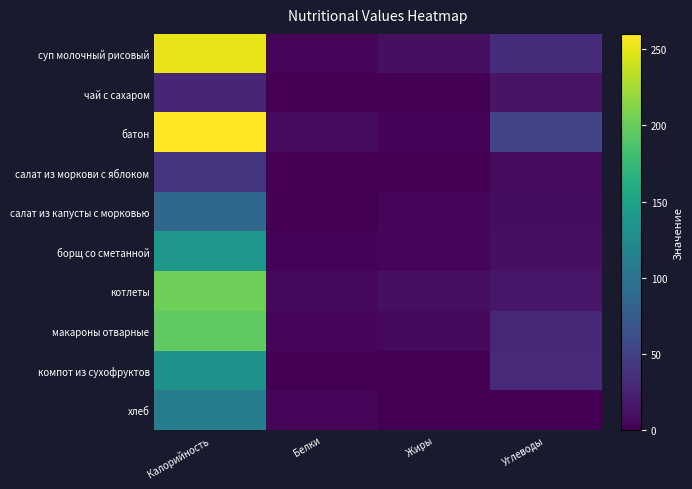

Reading right to left, transcribe all the data shown in this chart.

суп молочный рисовый: Углеводы=33	Жиры=11	Белки=5	Калорийность=251
чай с сахаром: Углеводы=14	Жиры=0	Белки=0	Калорийность=28
батон: Углеводы=53	Жиры=3	Белки=8	Калорийность=260
салат из моркови с яблоком: Углеводы=8	Жиры=0	Белки=1	Калорийность=40
салат из капусты с морковью: Углеводы=9	Жиры=5	Белки=1	Калорийность=87
борщ со сметанной: Углеводы=11	Жиры=5	Белки=3	Калорийность=139
котлеты: Углеводы=16	Жиры=11	Белки=7	Калорийность=203
макароны отварные: Углеводы=30	Жиры=6	Белки=5	Калорийность=197
компот из сухофруктов: Углеводы=32	Жиры=0	Белки=1	Калорийность=133
хлеб: Углеводы=1	Жиры=1	Белки=4	Калорийность=109